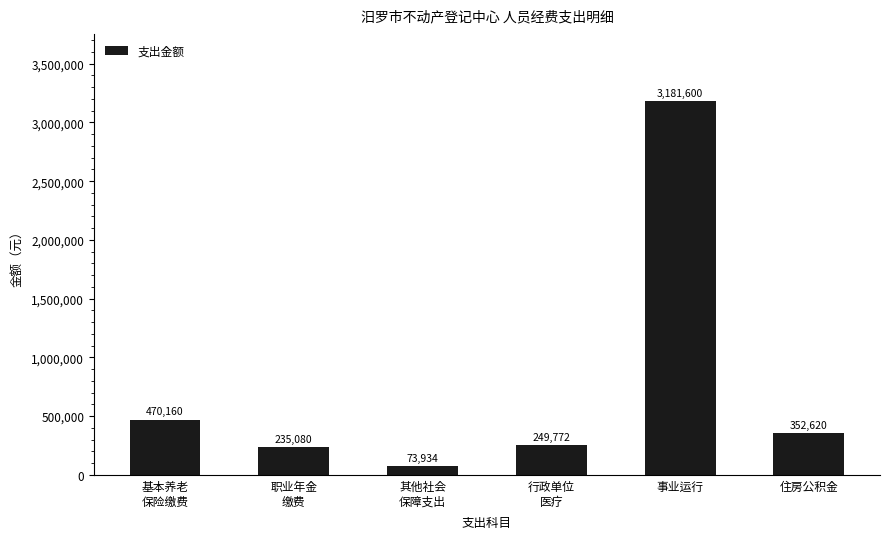

List the labels in order of value, smallest first.

其他社会
保障支出, 职业年金
缴费, 行政单位
医疗, 住房公积金, 基本养老
保险缴费, 事业运行